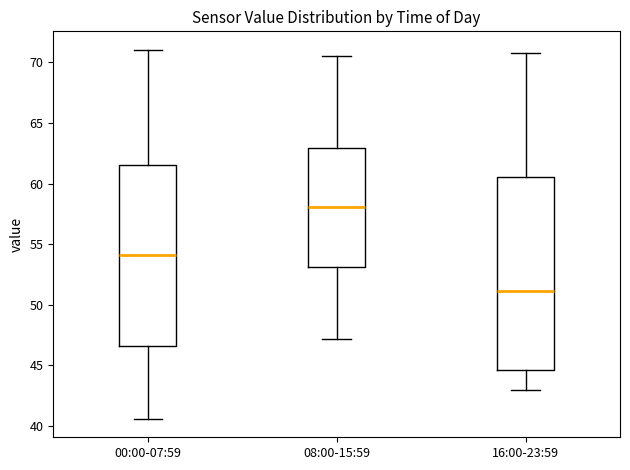

Where is the upper edge of the box for 16:00-23:59 on the y-axis? The values are not printed on the chart, so give them approximately, as read against the axis.

60.5